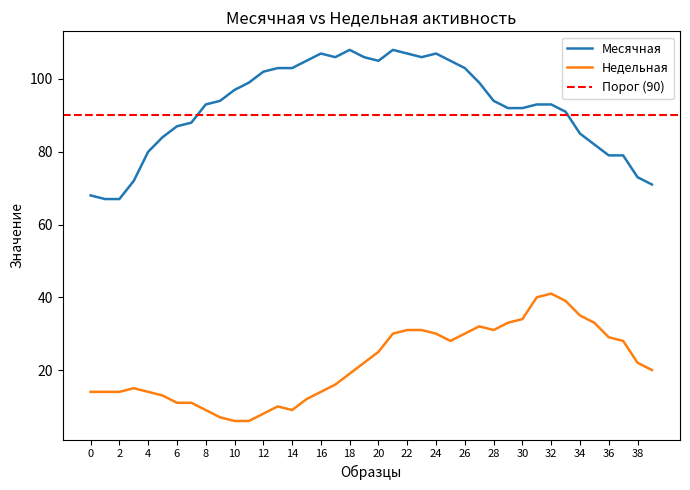

True or false: Месячная and Недельная intersect in this chart.

False